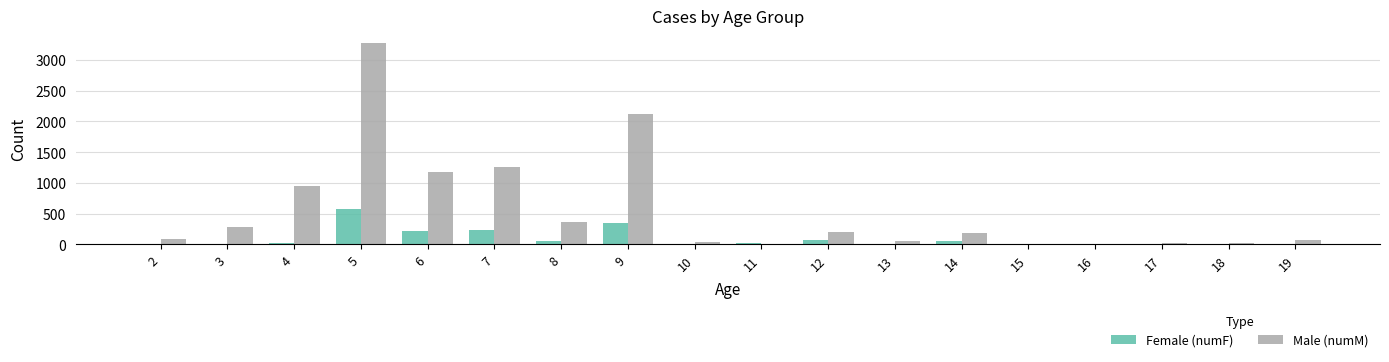

Which series has the largest total across all categories?

Male (numM)